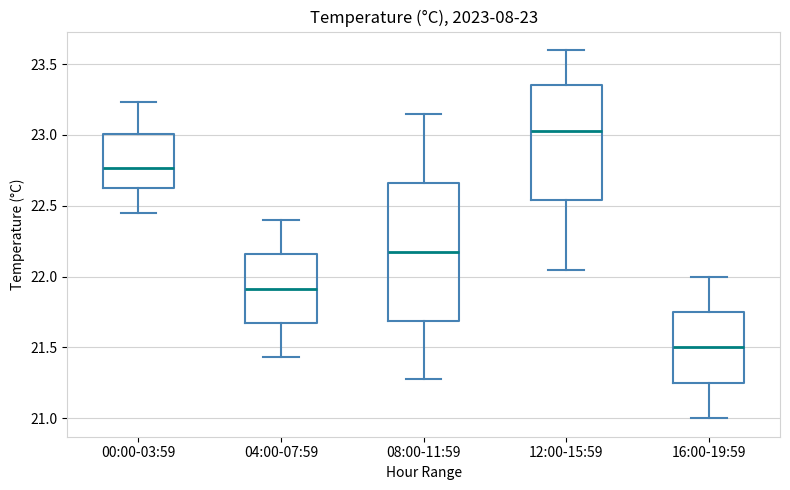

Comparing the boxes themselves (not the whiskers), which one is the tallest?

08:00-11:59